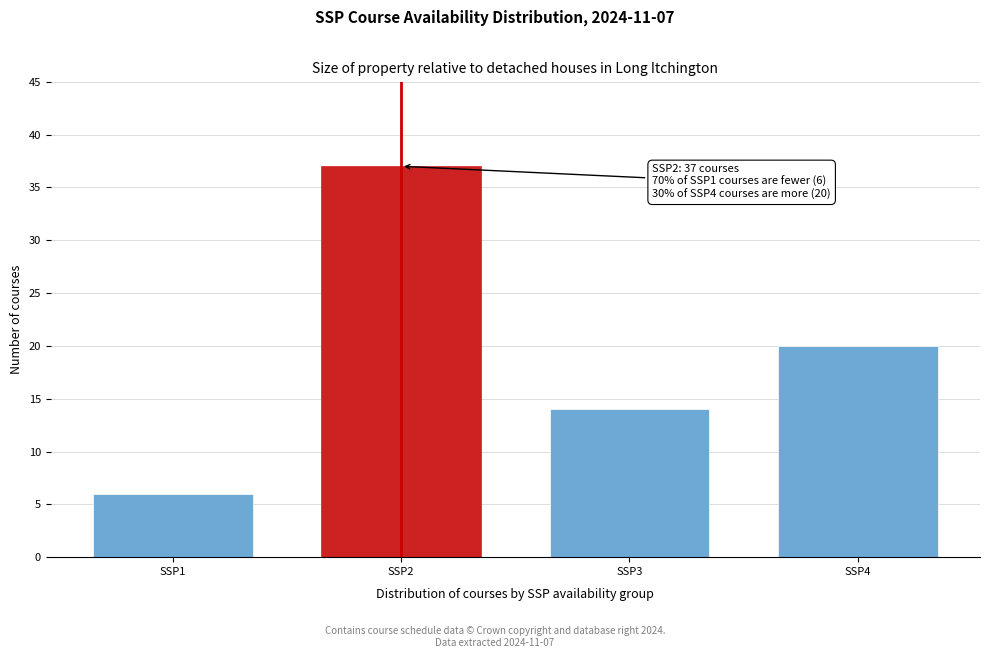

Reading left to right, extract all data points from this chart.

6	37	14	20